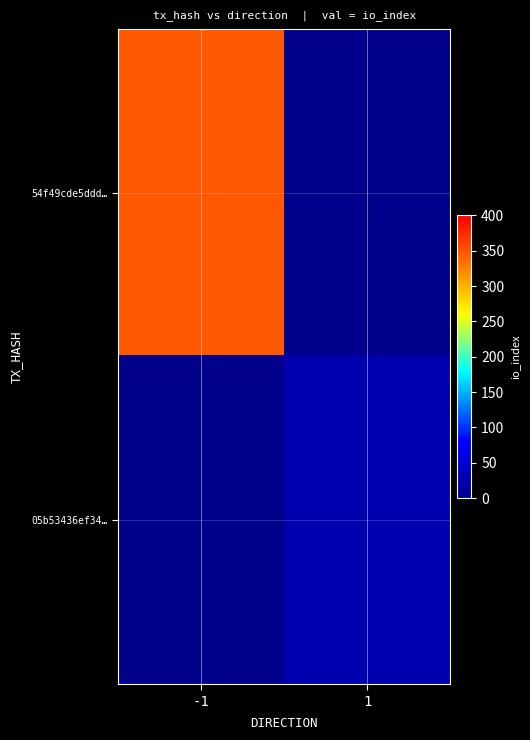

Which series has the largest total across all categories?

54f49cde5ddd…